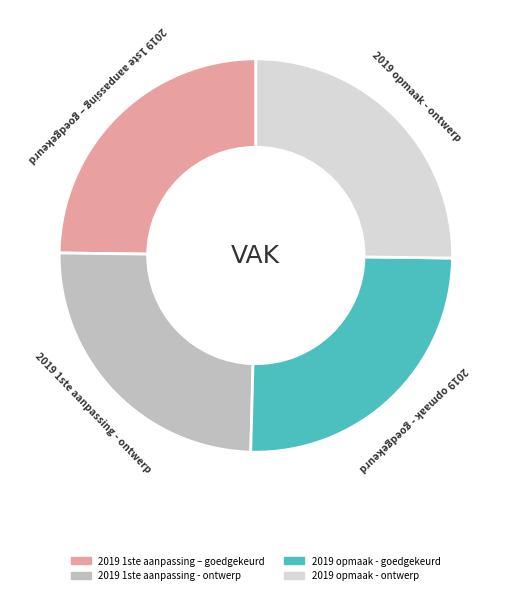

Does 2019 1ste aanpassing – goedgekeurd account for over 50% of the chart?

No